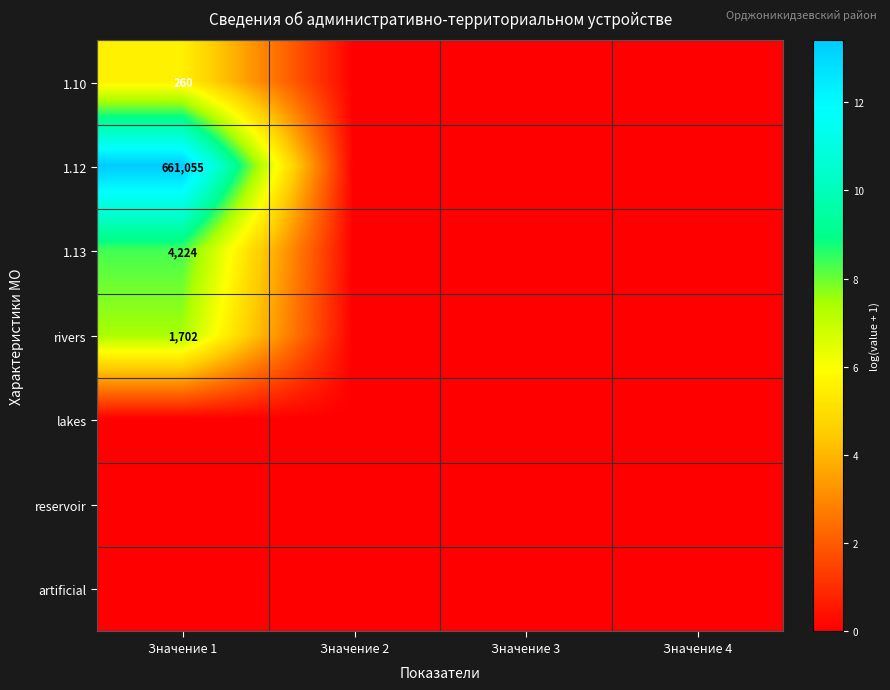

Is it true that rivers equals 1702 at Значение 1?

True